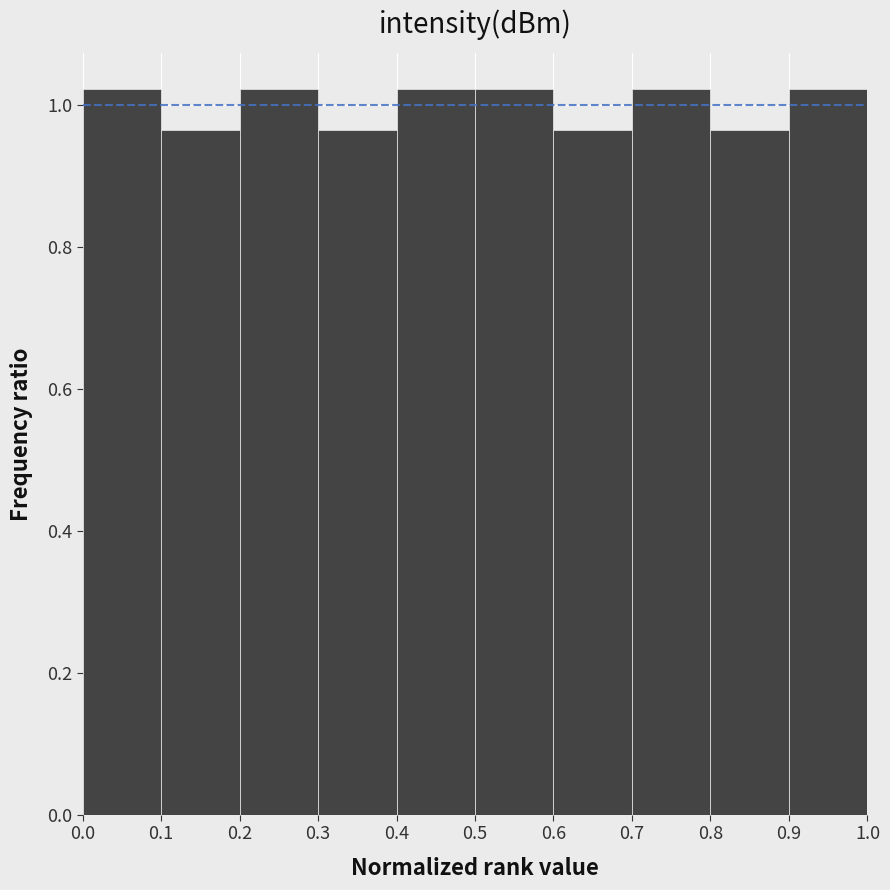

How tall is the bar that spans 0.5 to 0.6 on the x-axis? The values are not printed on the chart, so give them approximately, as read against the axis.

1.02